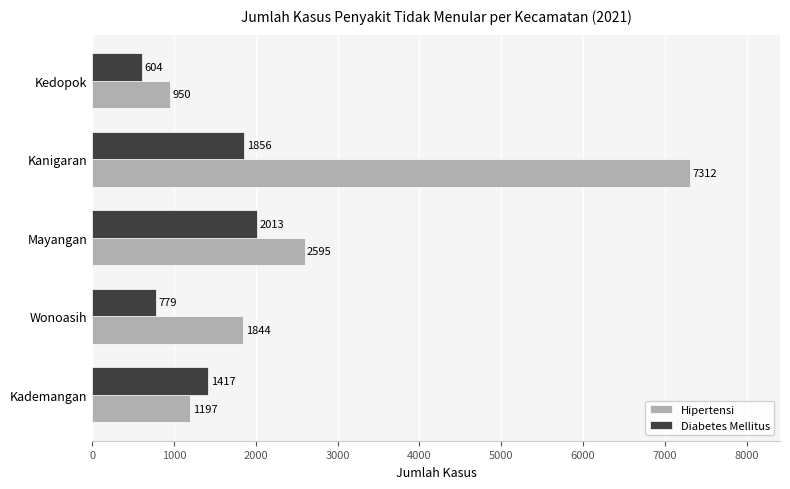

At which category is the sum across all series the highest?

Kanigaran